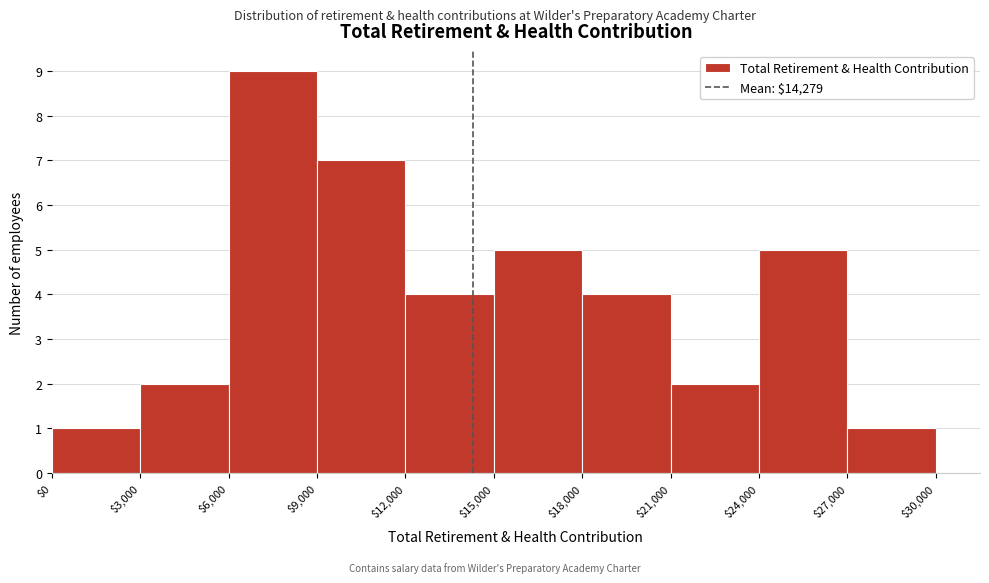

What is the height of the bar covering $27,000 to $30,000 on the x-axis? The values are not printed on the chart, so give them approximately, as read against the axis.

1